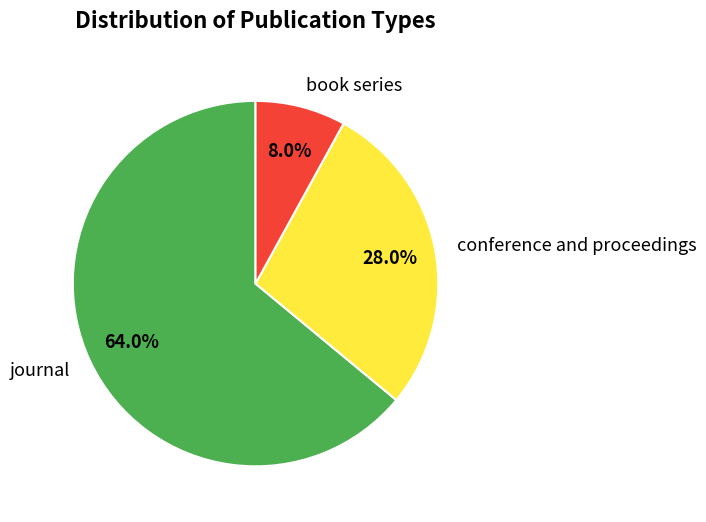

To the nearest percent, what percentage of the pie is journal?

64%